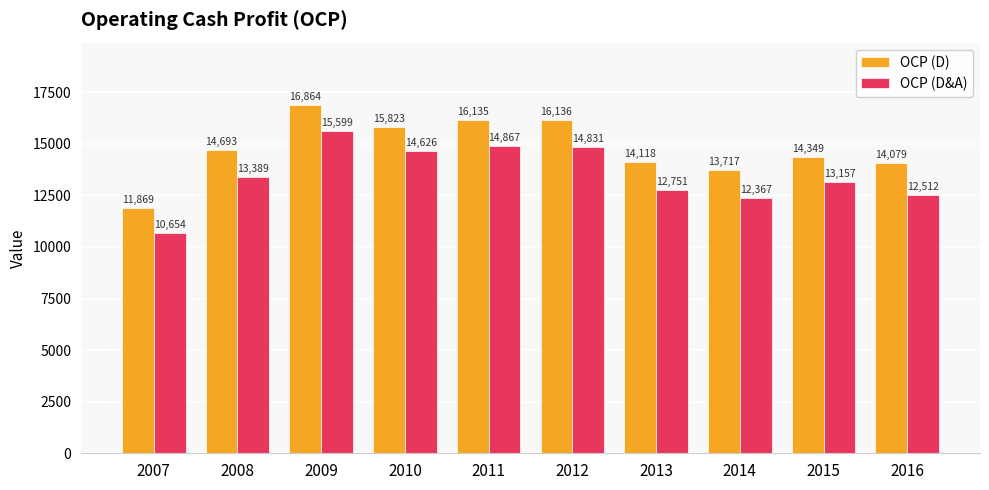

Which series has the widest spread of values?

OCP (D)